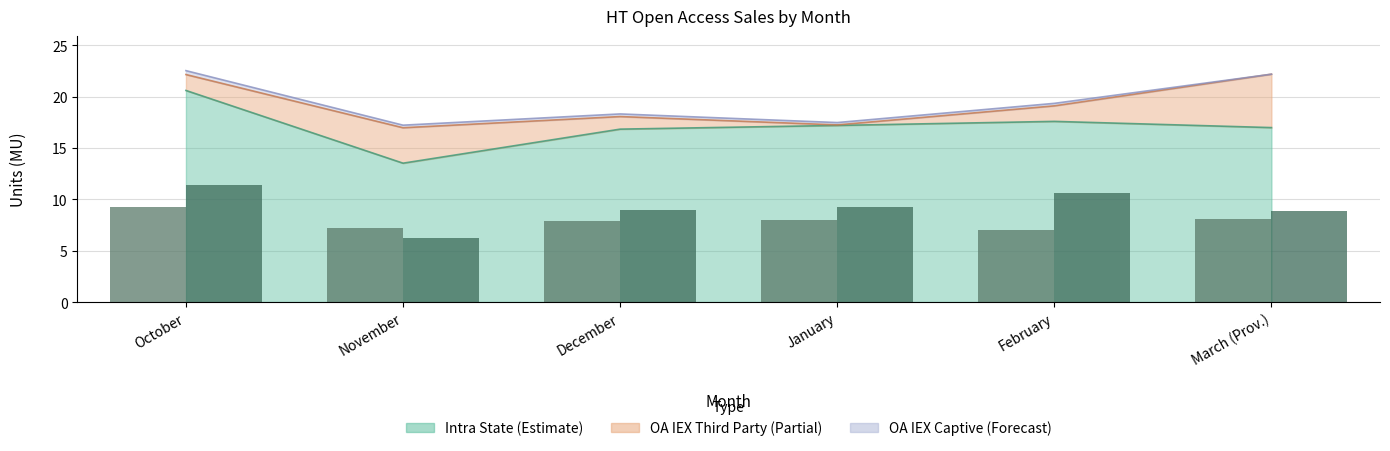

What position from the right is November?

5